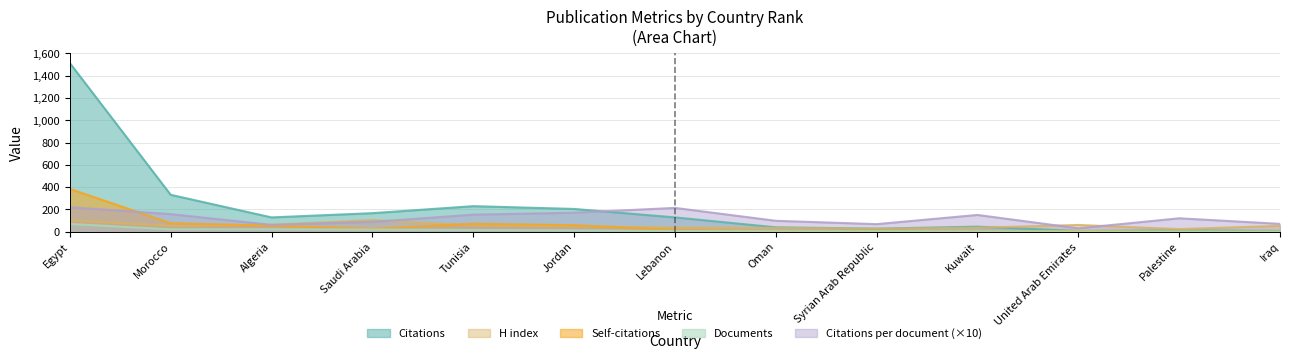

What is the value of the Citations point at the 4th from the left?

166.0